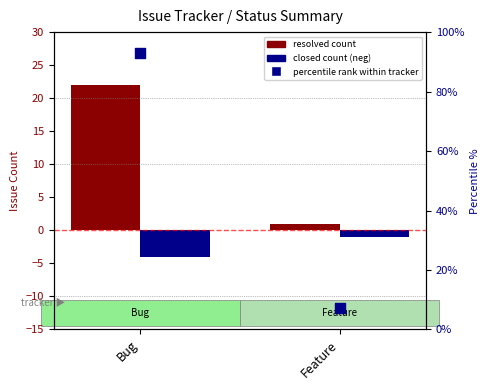

Which series has the widest spread of Y values?

percentile rank within tracker